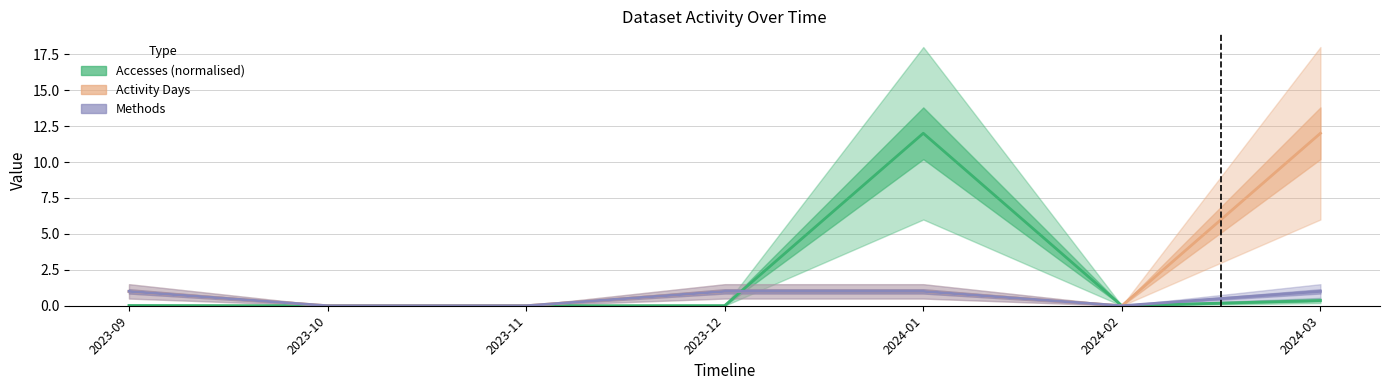

What is the total value across all series at 2023-09?

2.0